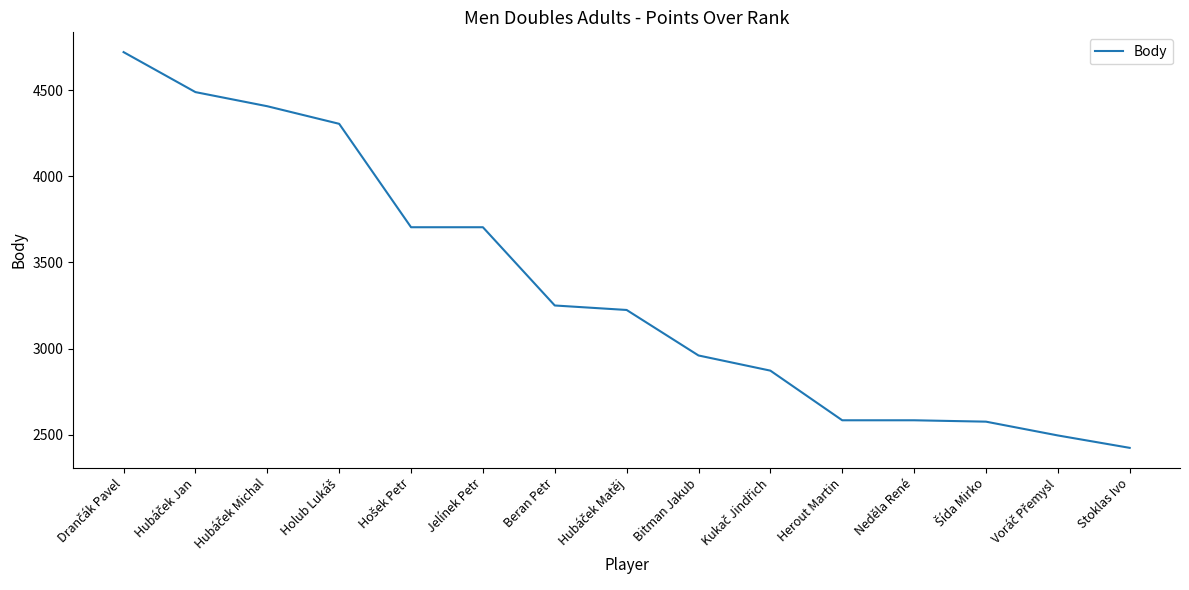

What is the difference between the maximum and minimum values?

2296